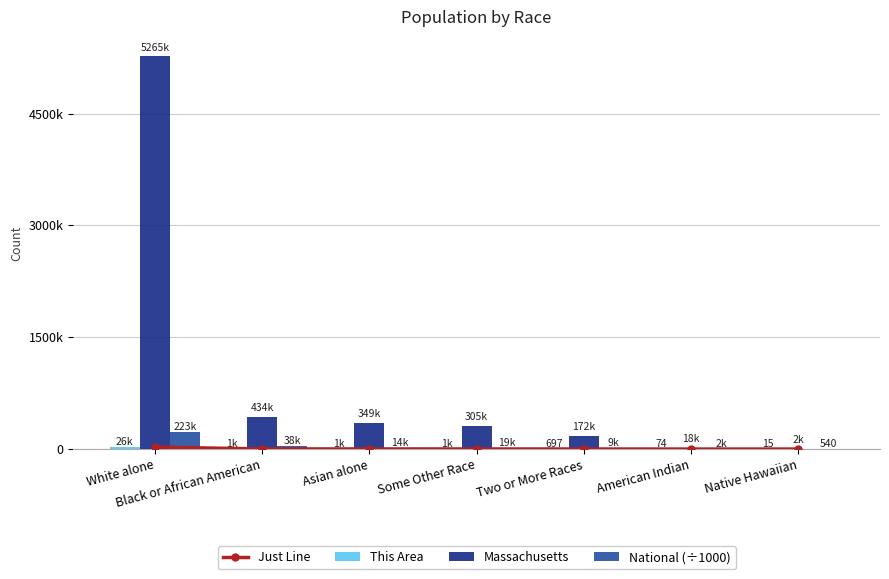

Reading left to right, list all the values displayed in this chart.

Just Line: 26094.0	1955.0	1532.0	1432.0	697.0	74.0	15.0
This Area: 26094.0	1955.0	1532.0	1432.0	697.0	74.0	15.0
Massachusetts: 5265236.0	434398.0	349768.0	305151.0	172003.0	18850.0	2223.0
National (÷1000): 223553.3	38929.3	14674.3	19107.4	9009.1	2932.2	540.0